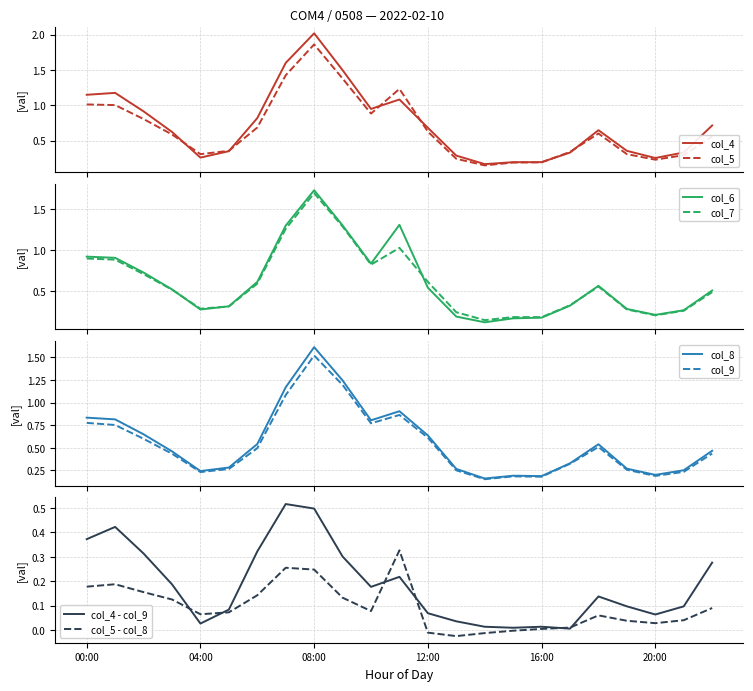

At which category is the sum across all series the highest?

08:00